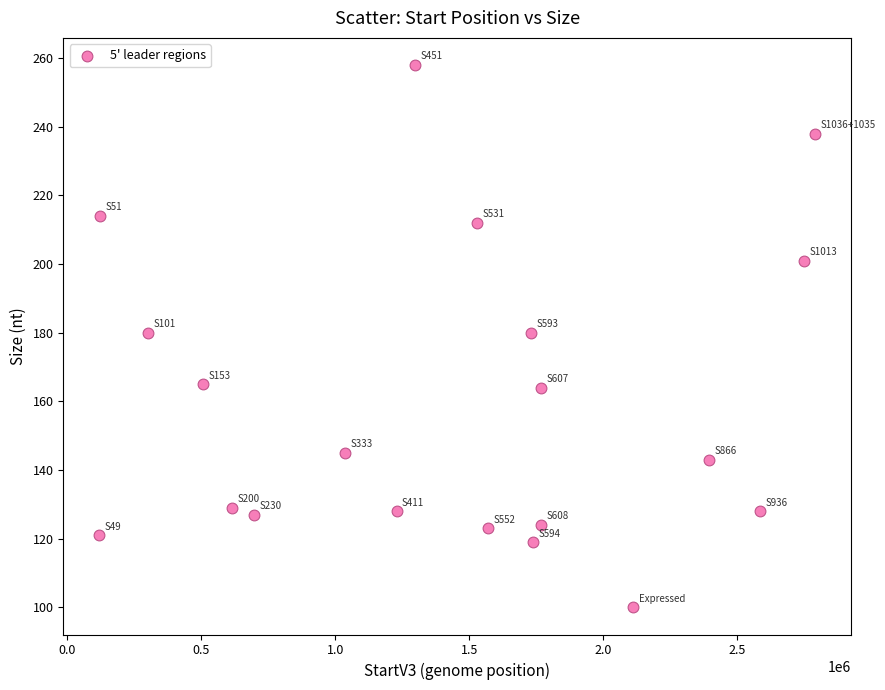

What is the range of Y values (max minus min)?

158